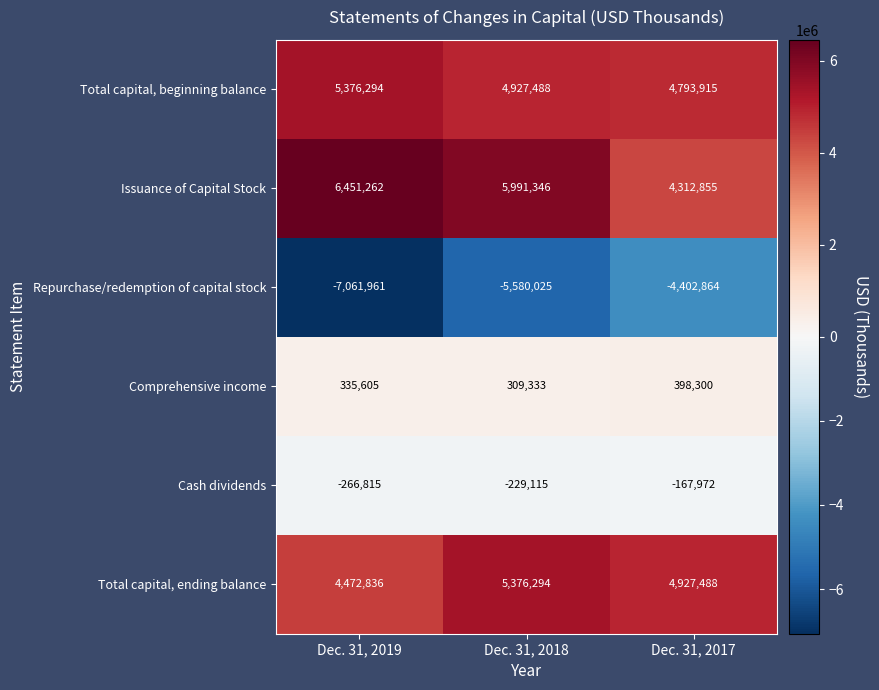

The Repurchase/redemption of capital stock series shows -2249396 at Dec. 31, 2019. True or false?

False